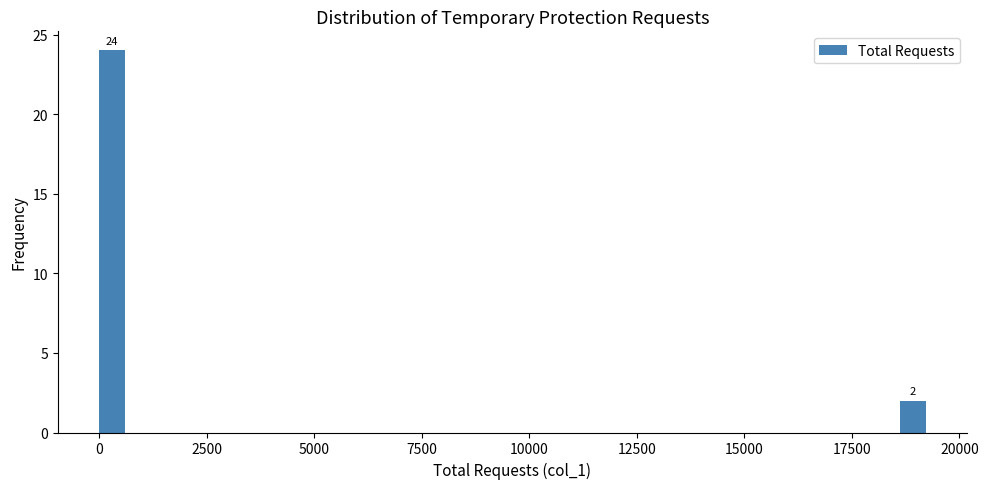

Around what value on the x-axis is the tallest bar? Give the approximate position of its centre, as read against the axis.

500